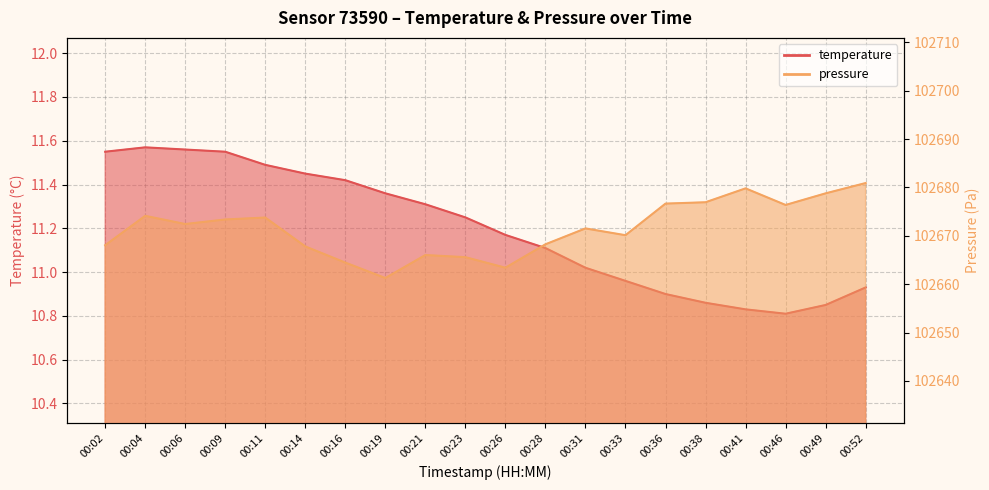

True or false: pressure_scaled has more than 1 points higher than both neighbors.

True